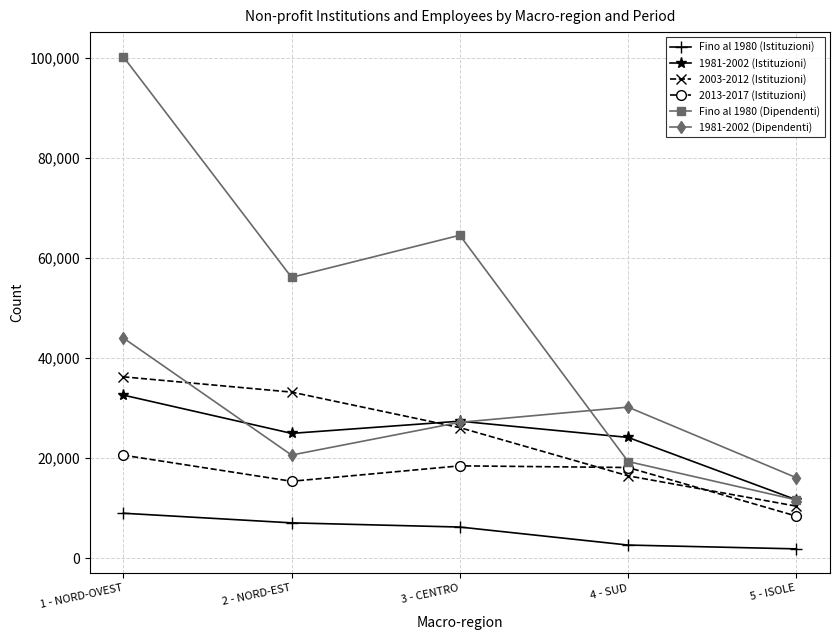

How many categories are shown in the chart?

5